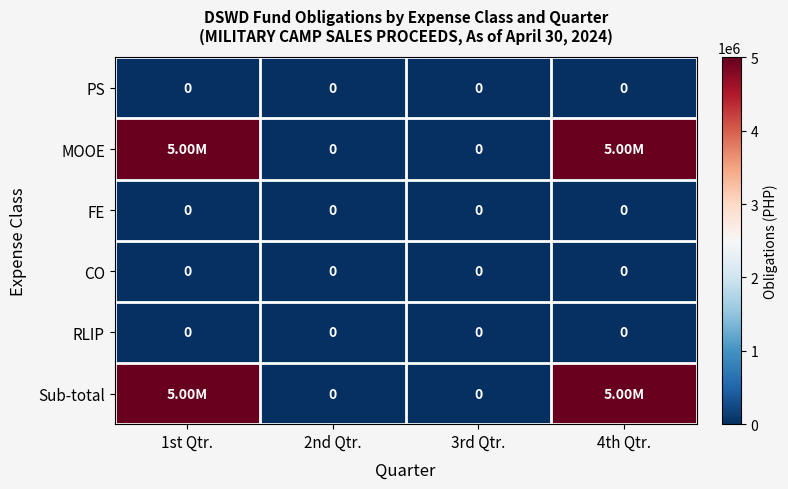

Which series has the largest range (max minus min)?

MOOE